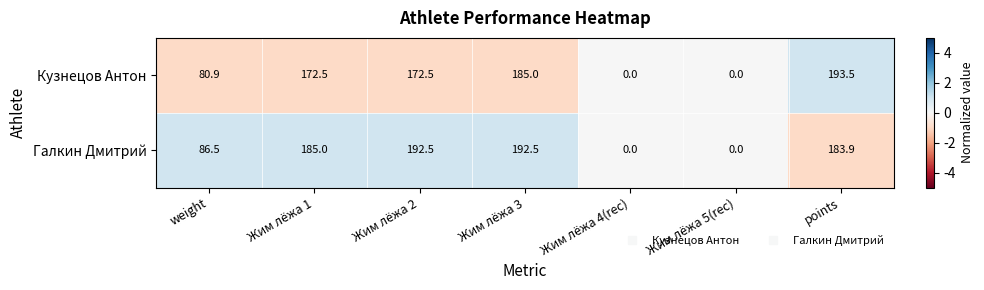

At which category is the sum across all series the highest?

Жим лёжа 3